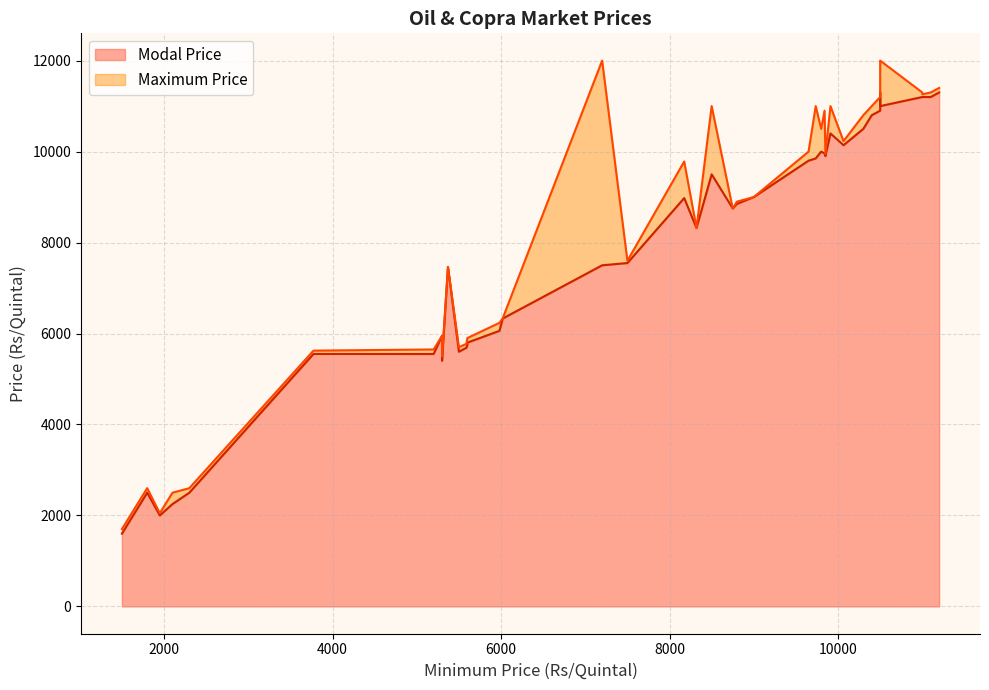

What are all the series names shown in the legend?

Modal Price, Maximum Price